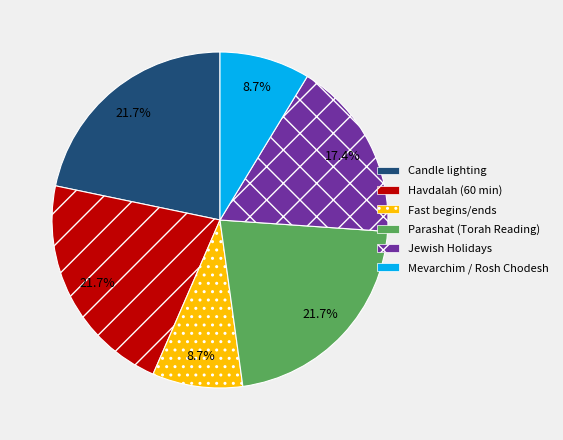

What is the total percentage of Mevarchim / Rosh Chodesh and Candle lighting?

30.4%